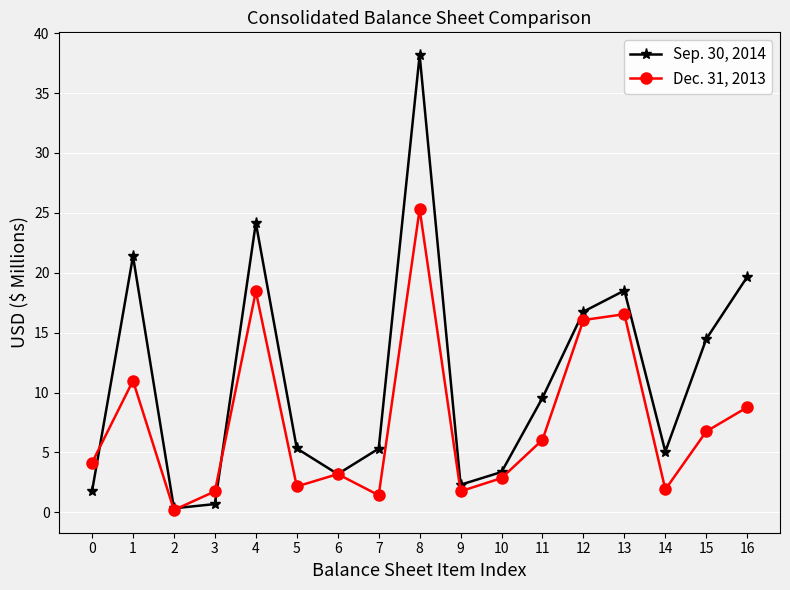

What is the total value across all series at 7?

6.7